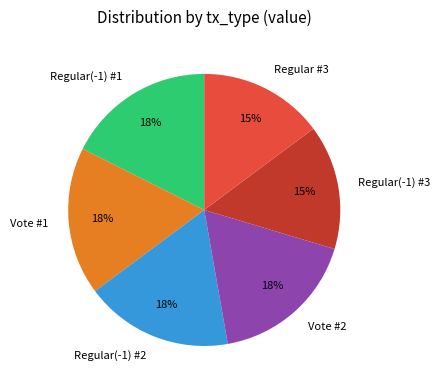

How many slices are in this pie chart?

6